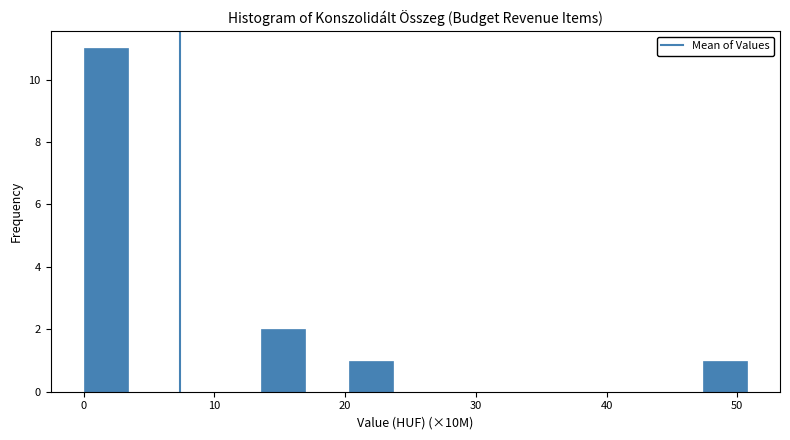

Around what value on the x-axis is the tallest bar? Give the approximate position of its centre, as read against the axis.

2